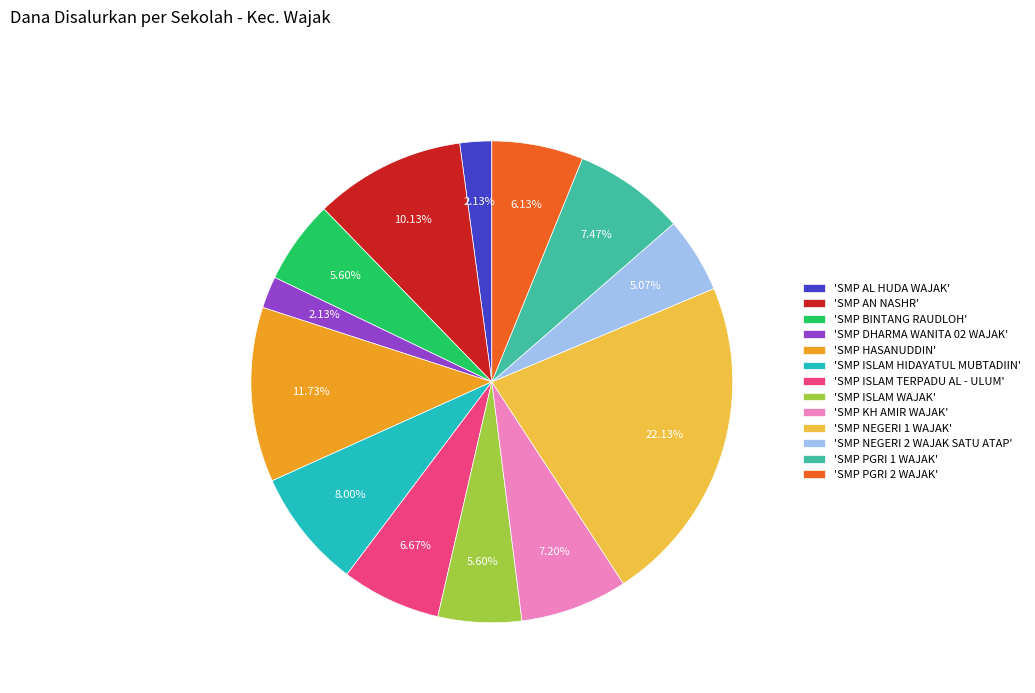

Is there a majority slice in this chart?

No